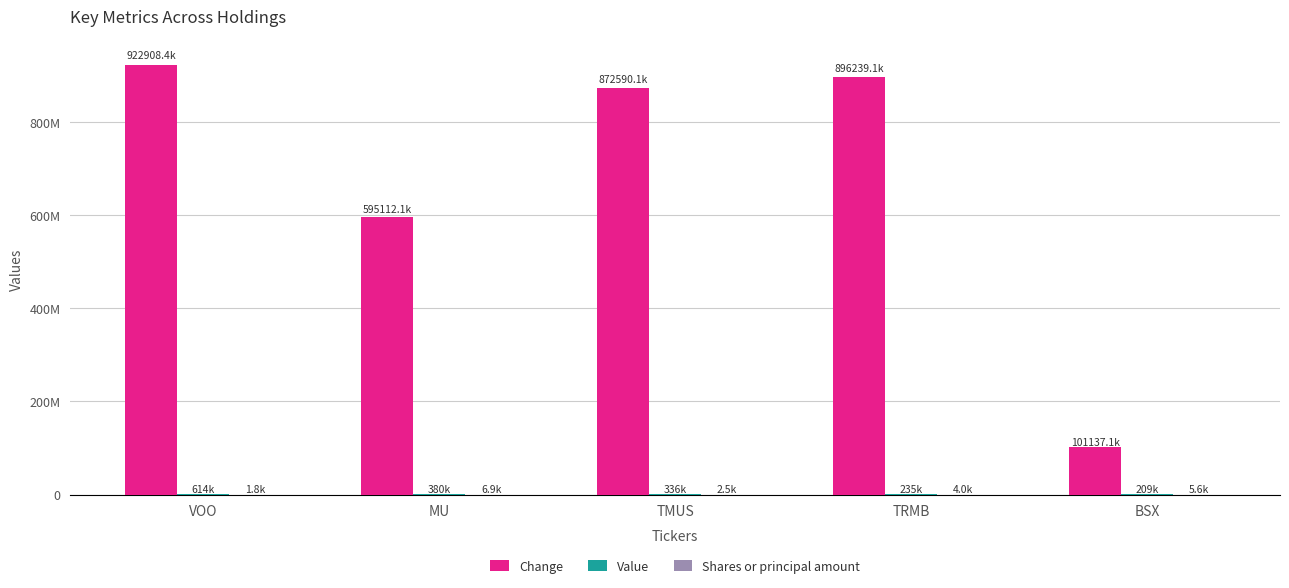

Between BSX and MU, which is larger?

MU